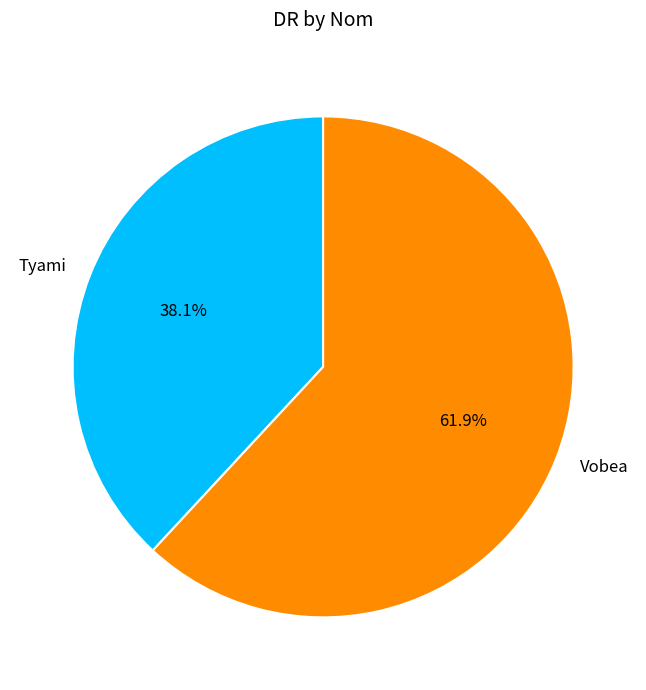

Is it true that Tyami is 47% of the pie?

False